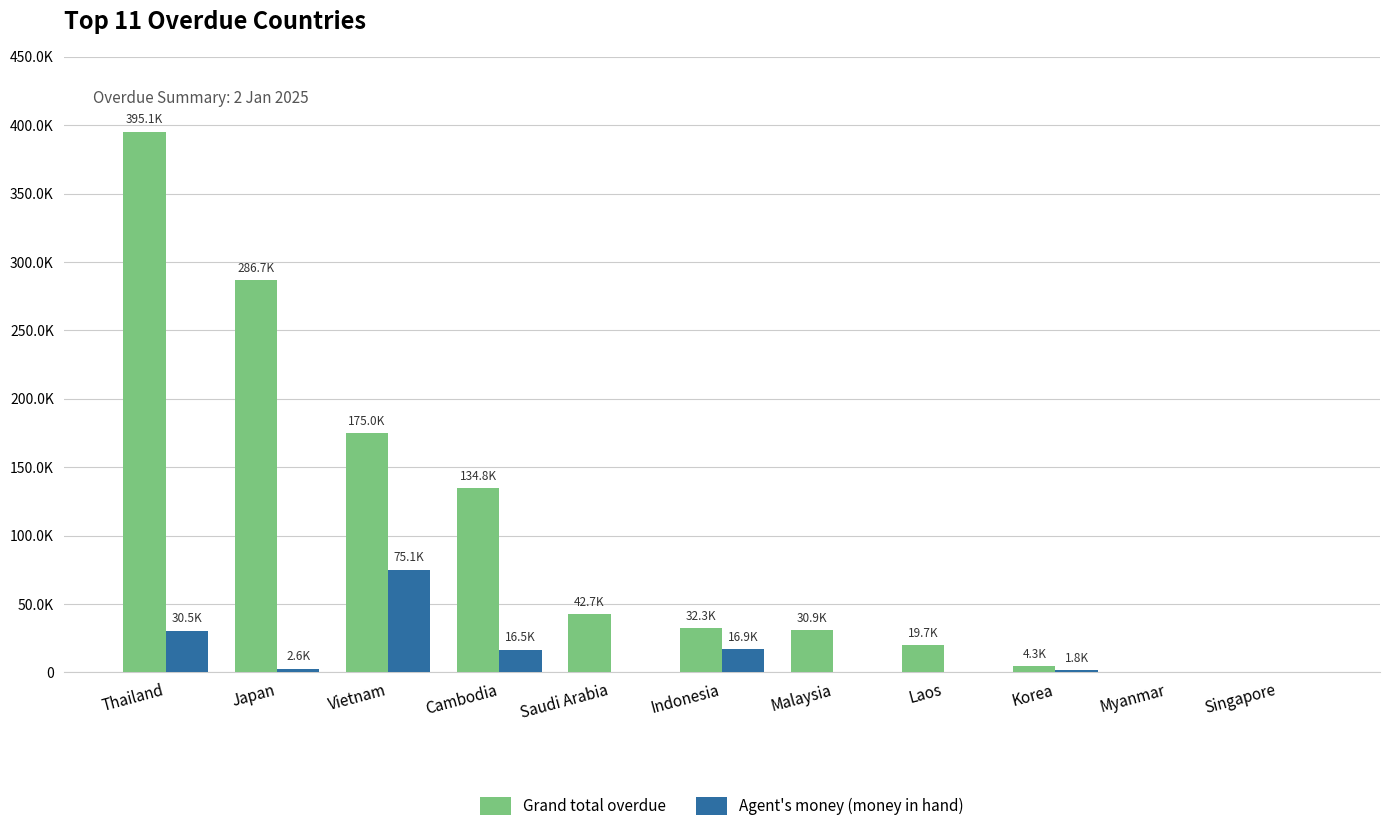

The value of Agent's money (money in hand) at Laos is -27757.3. True or false?

False